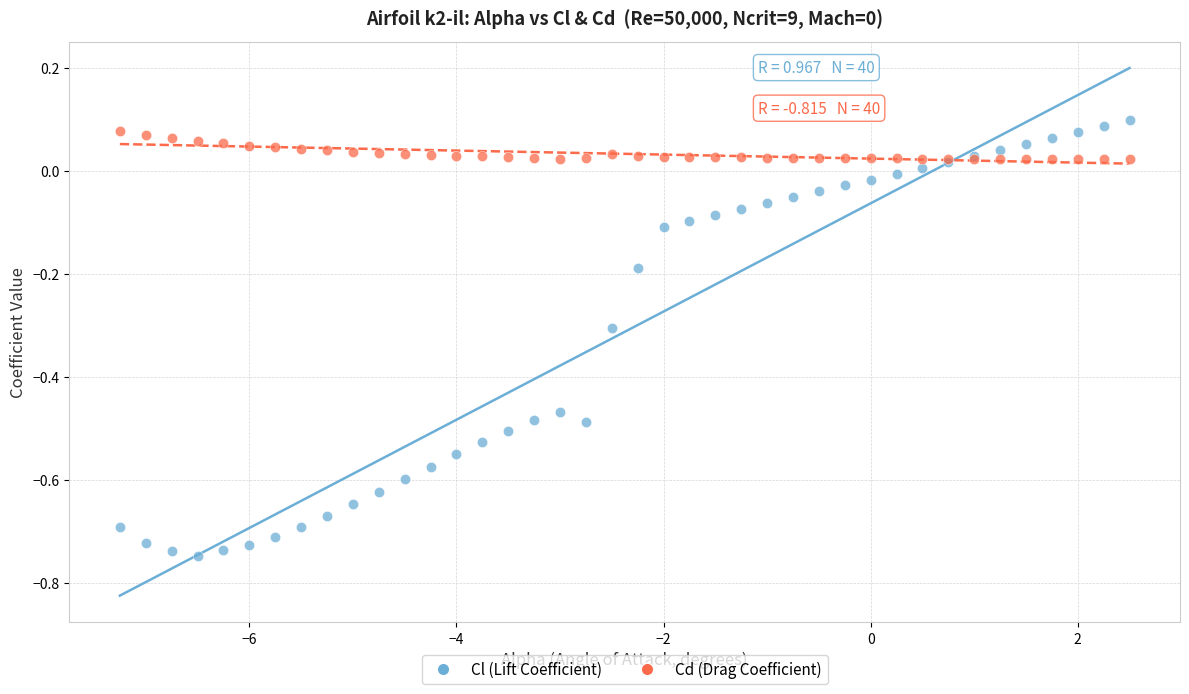

What is the X range (max minus min) for the scatter plot?

9.8